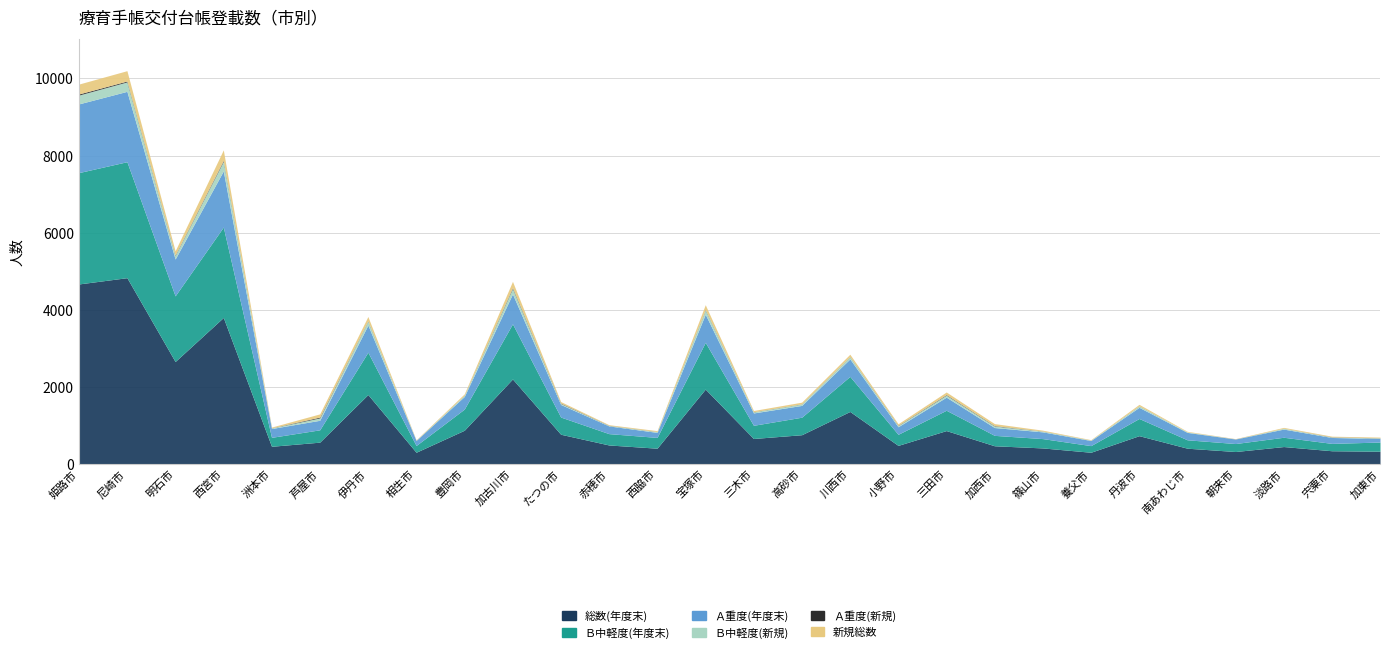

Count the number of categories in the chart.

28